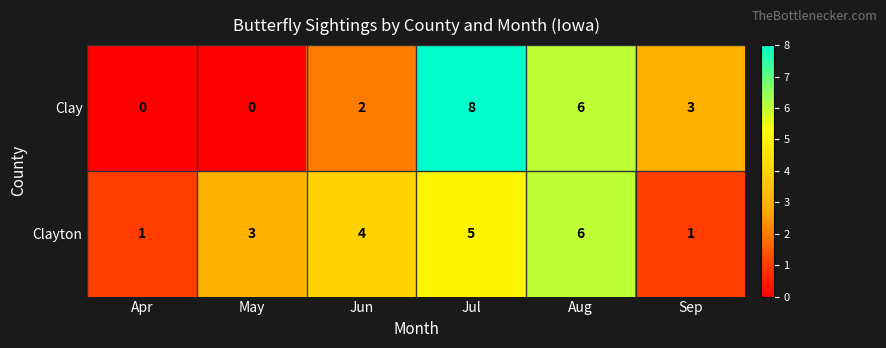

Reading right to left, transcribe all the data shown in this chart.

Clay: 3	6	8	2	0	0
Clayton: 1	6	5	4	3	1